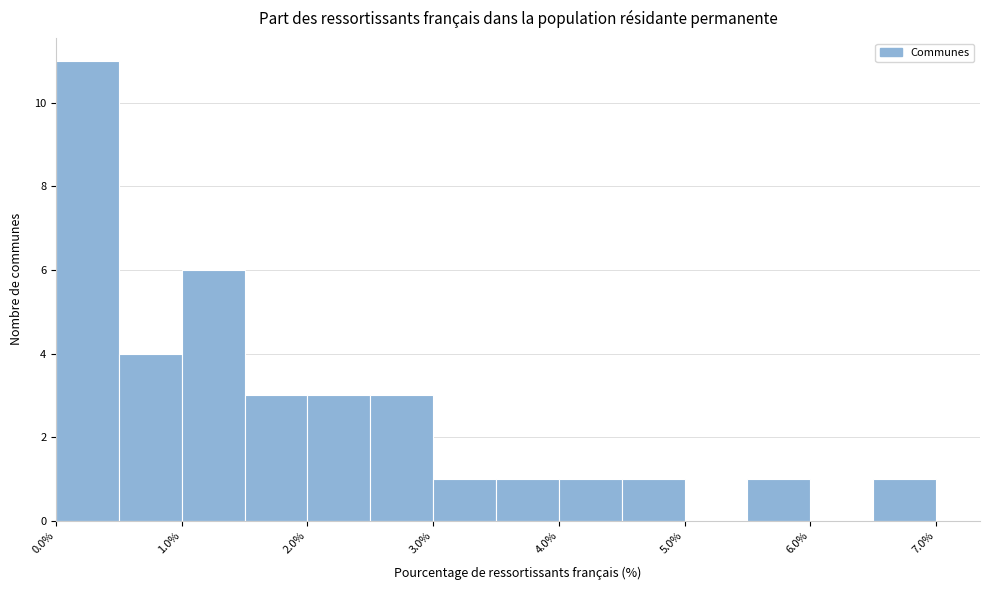

Reading left to right, transcribe this chart: for each bar, give the range it covers on the x-axis and its height. The values are not printed on the chart, so give them approximately, as read against the axis.

0.0 to 0.5: 11
0.5 to 1.0: 4
1.0 to 1.5: 6
1.5 to 2.0: 3
2.0 to 2.5: 3
2.5 to 3.0: 3
3.0 to 3.5: 1
3.5 to 4.0: 1
4.0 to 4.5: 1
4.5 to 5.0: 1
5.0 to 5.5: 0
5.5 to 6.0: 1
6.0 to 6.5: 0
6.5 to 7.0: 1